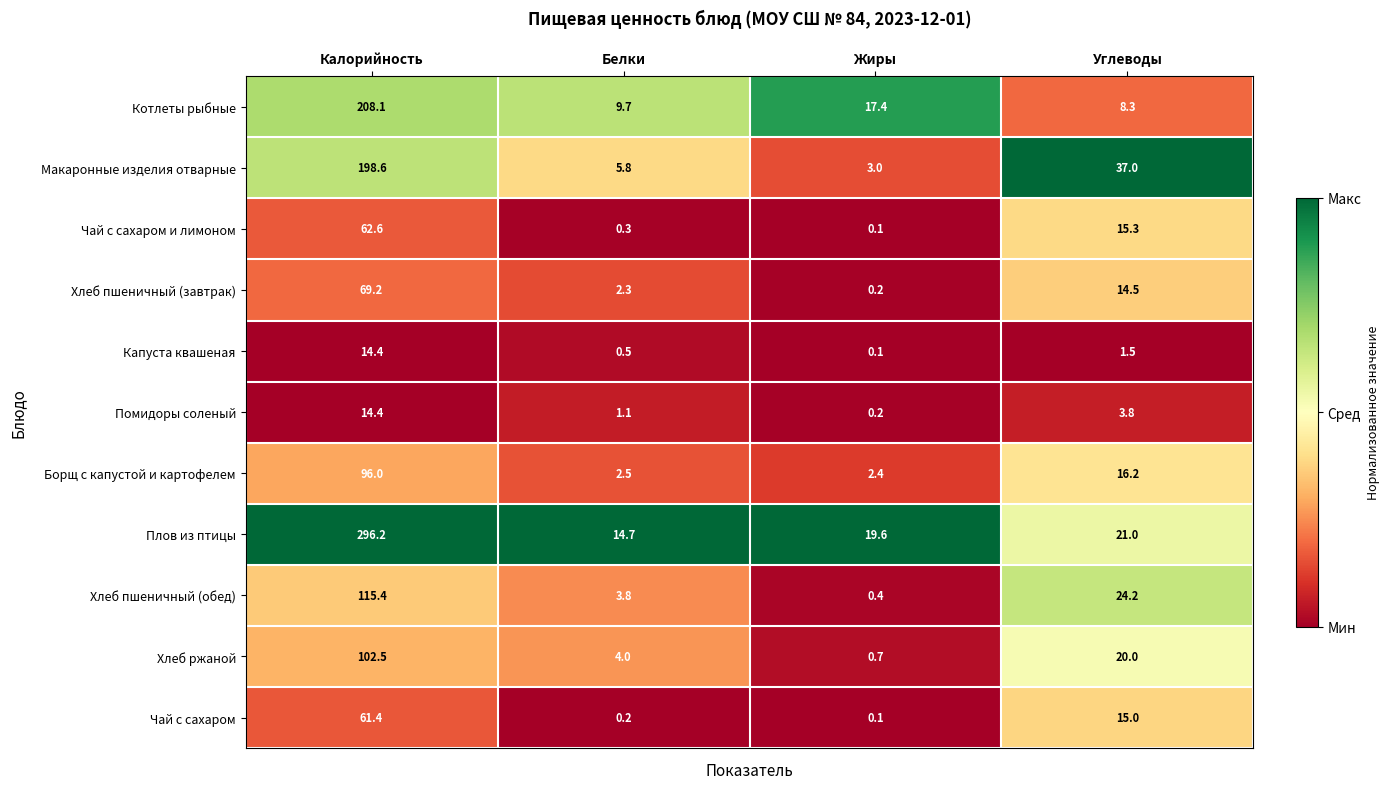

Which series has the largest total across all categories?

Плов из птицы